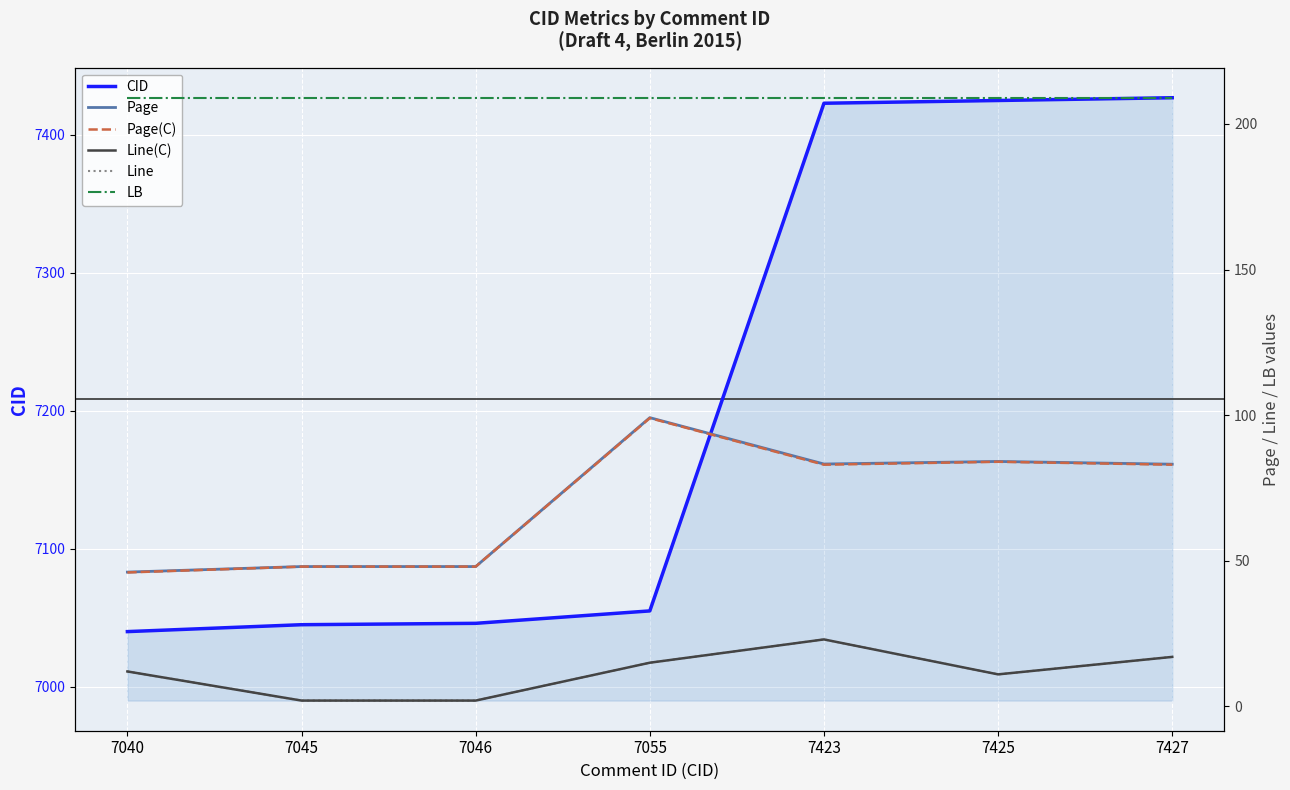

True or false: Line(C) has more than 0 interior local peaks.

True